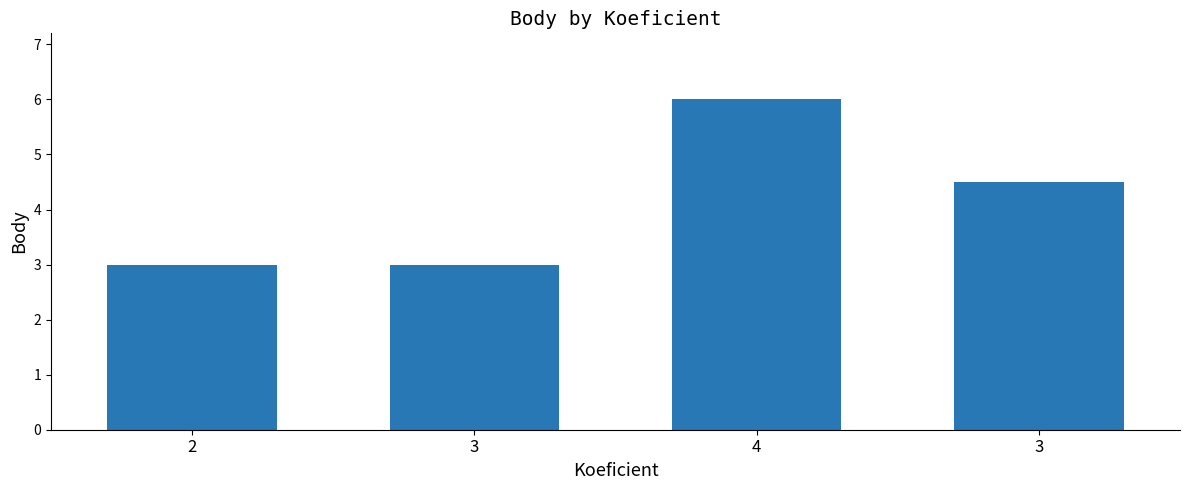

What value does the data have at 3?

4.5